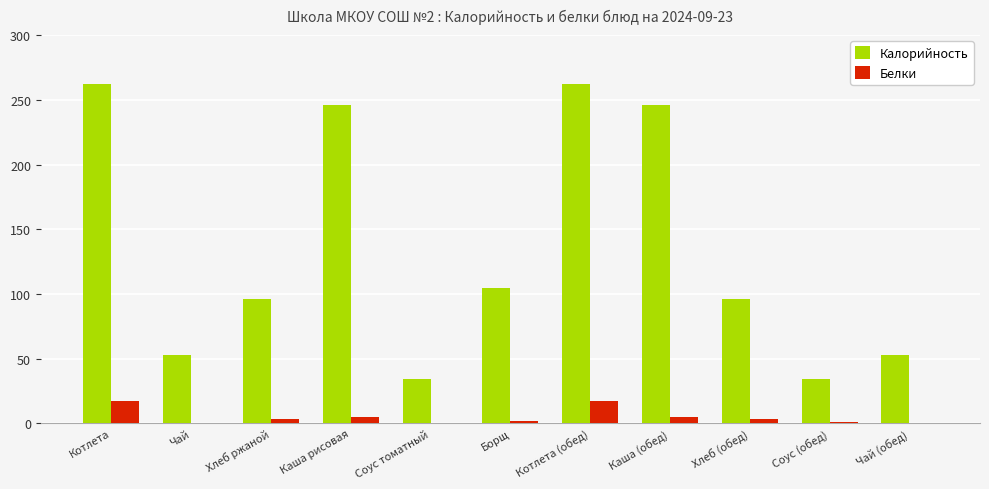

How many series are shown in this chart?

2